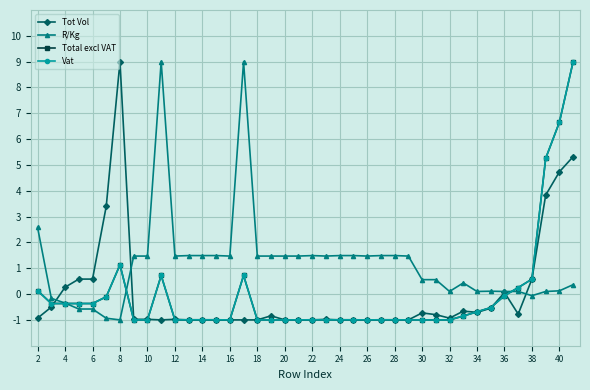

What is the value of the R/Kg point at the 23rd from the left?

1.5